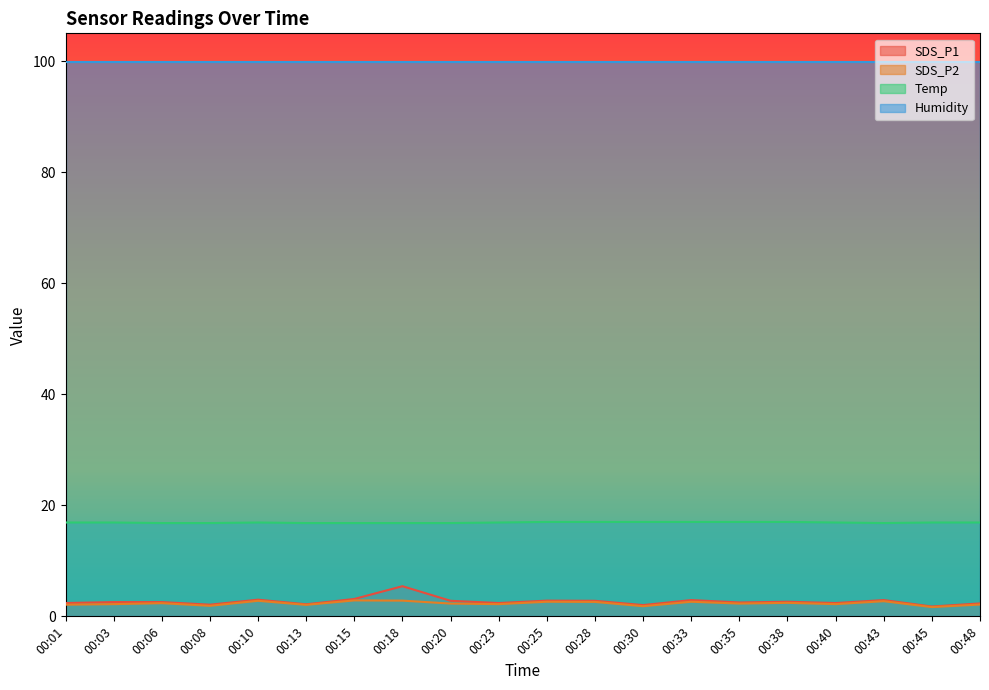

At which label does SDS_P2 reach its minimum?

00:45